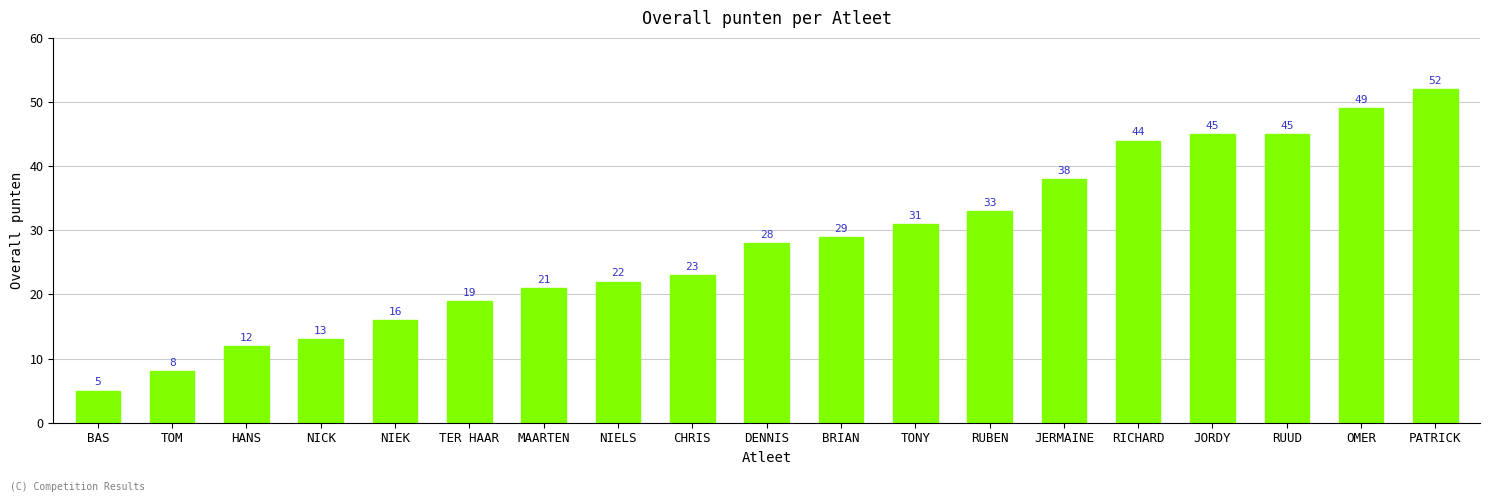

What is the sum of the values at RICHARD and NIEK?

60